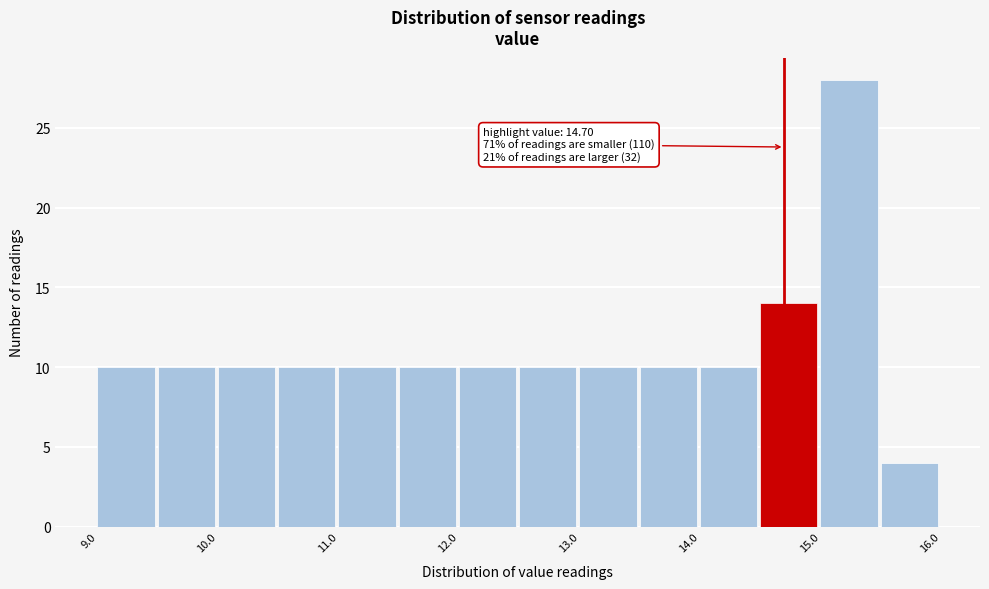

Which range on the x-axis has the tallest bar?

15.0 to 15.5